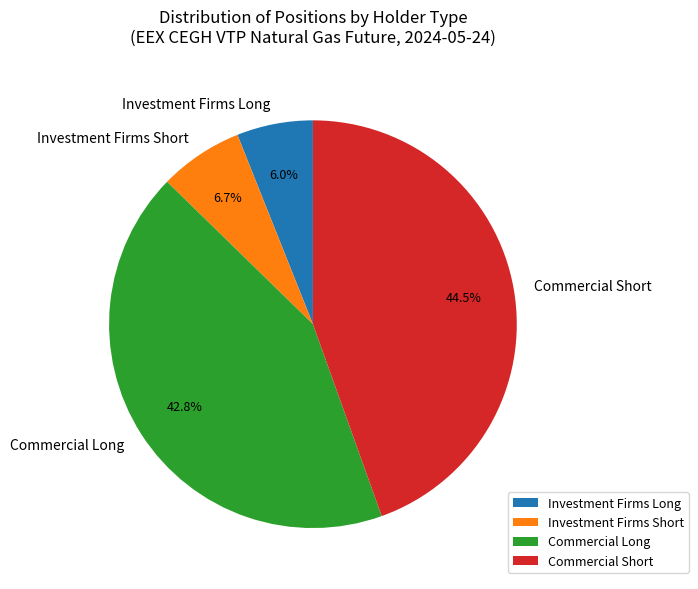

Count the number of slices in the pie.

4